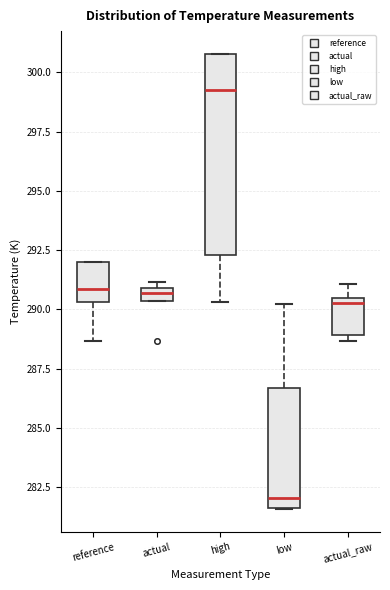

Which box is the tallest, from its lower edge to its upper edge?

high